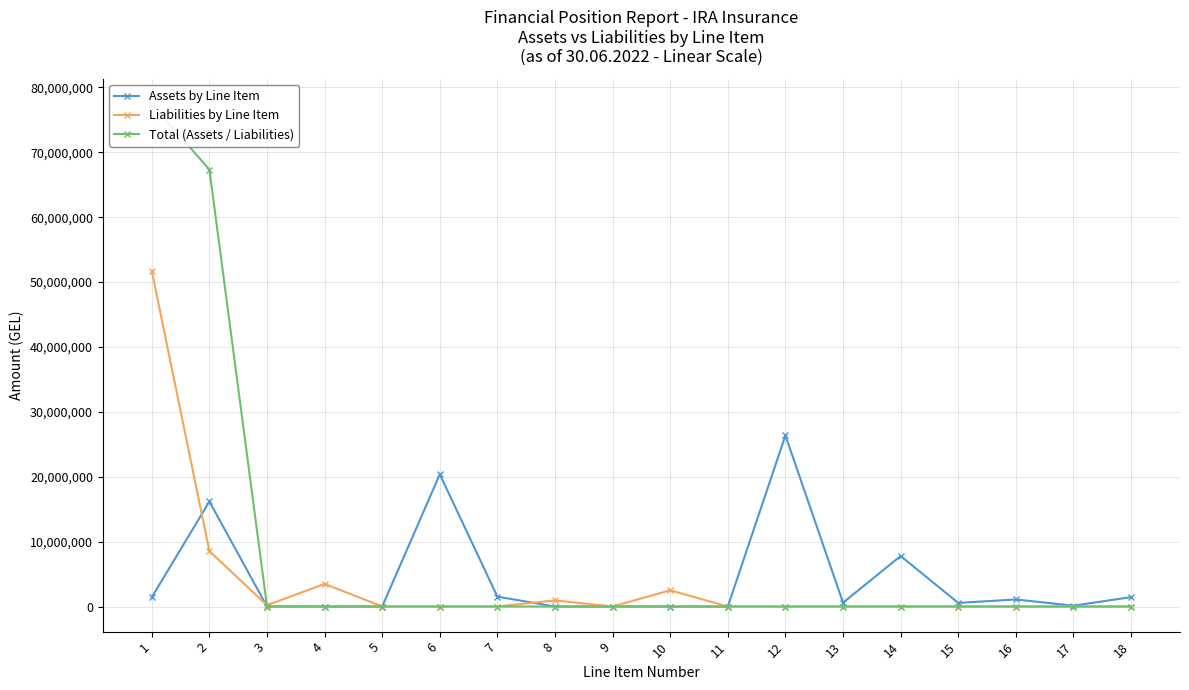

Is the value of Liabilities by Line Item at 8 greater than the value of Total (Assets / Liabilities) at 17?

Yes